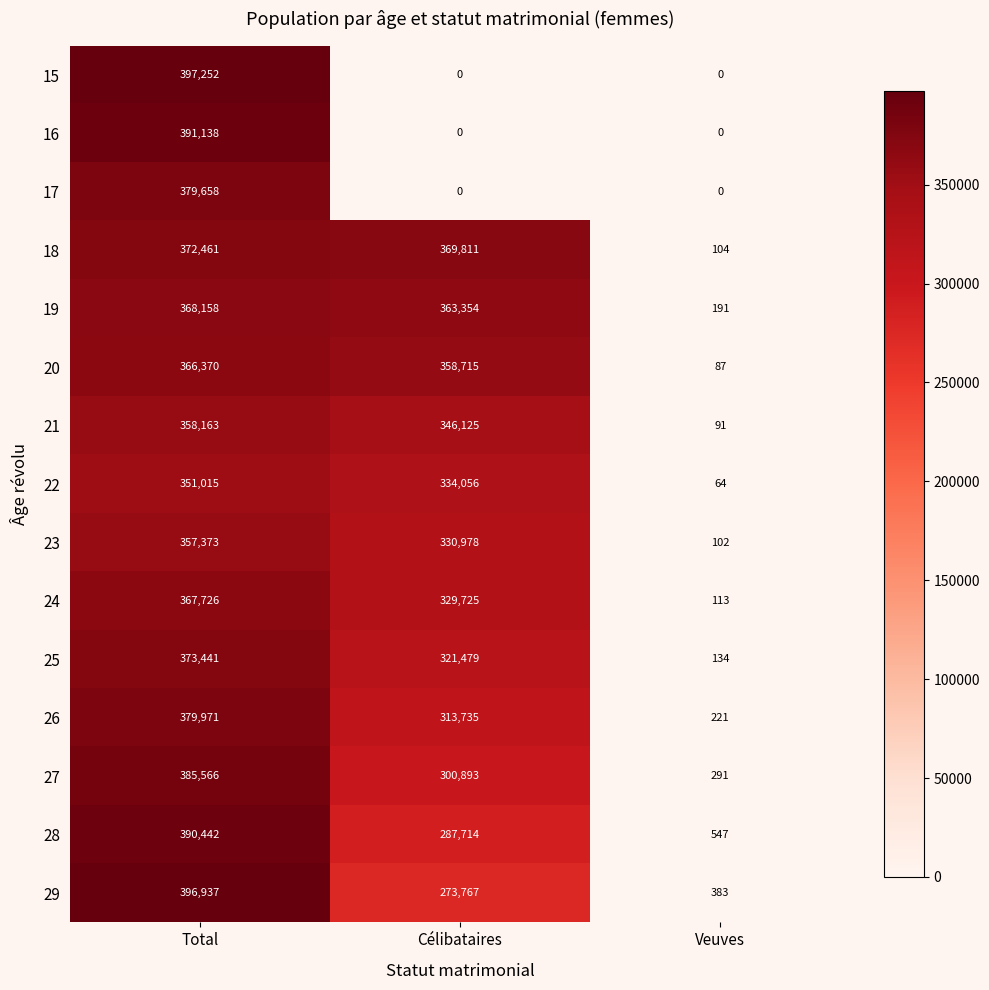

True or false: 21 has a value of 91 at Veuves.

True